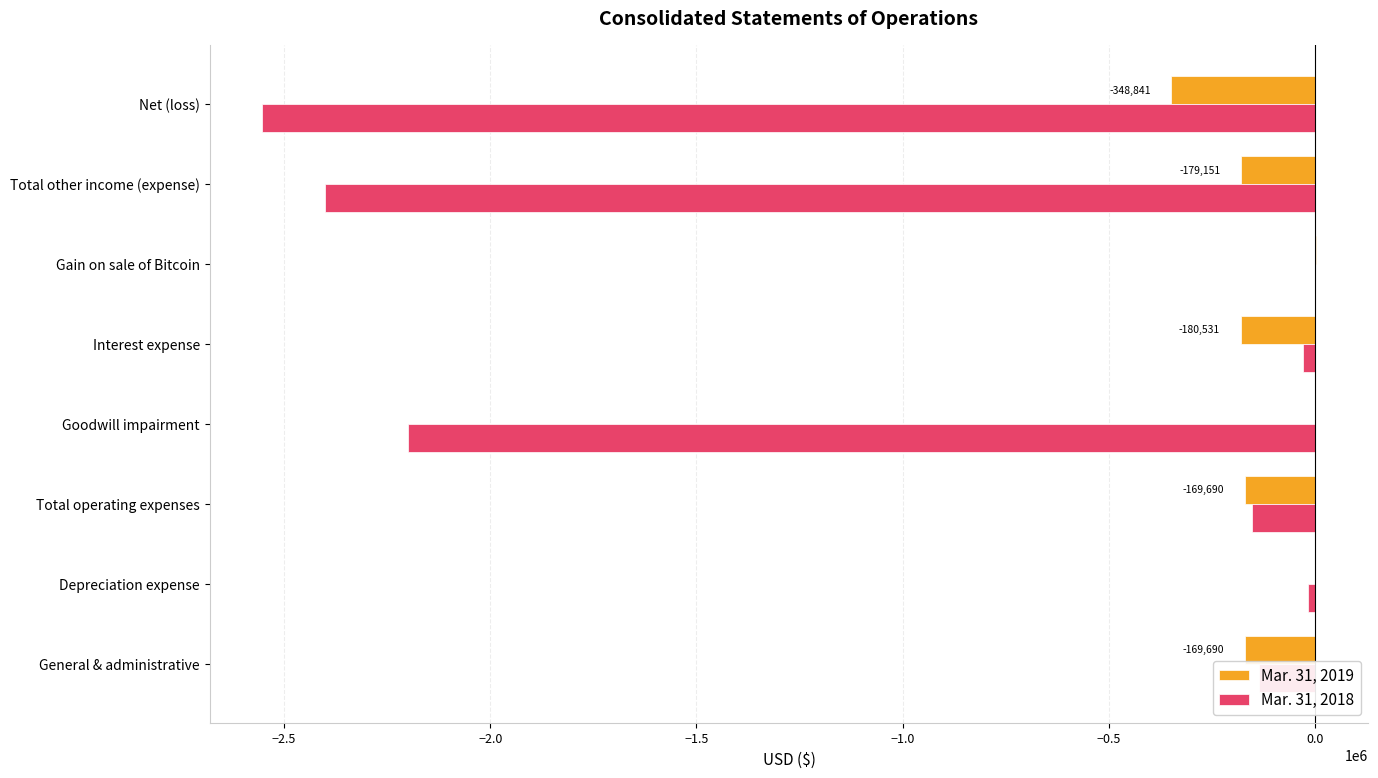

The value of Mar. 31, 2018 at Gain on sale of Bitcoin is 0. True or false?

True